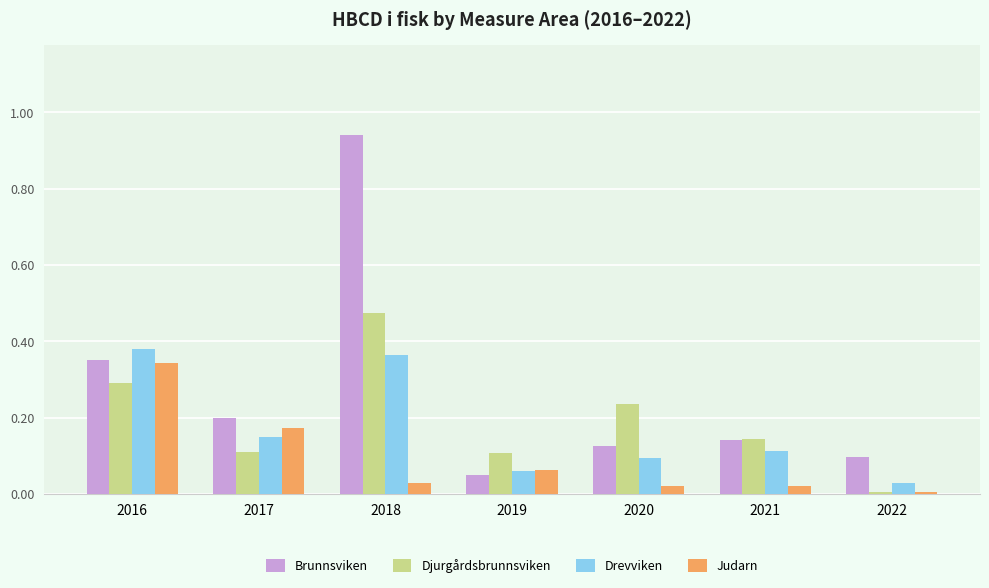

Which series changed the most between 2018 and 2021?

Brunnsviken